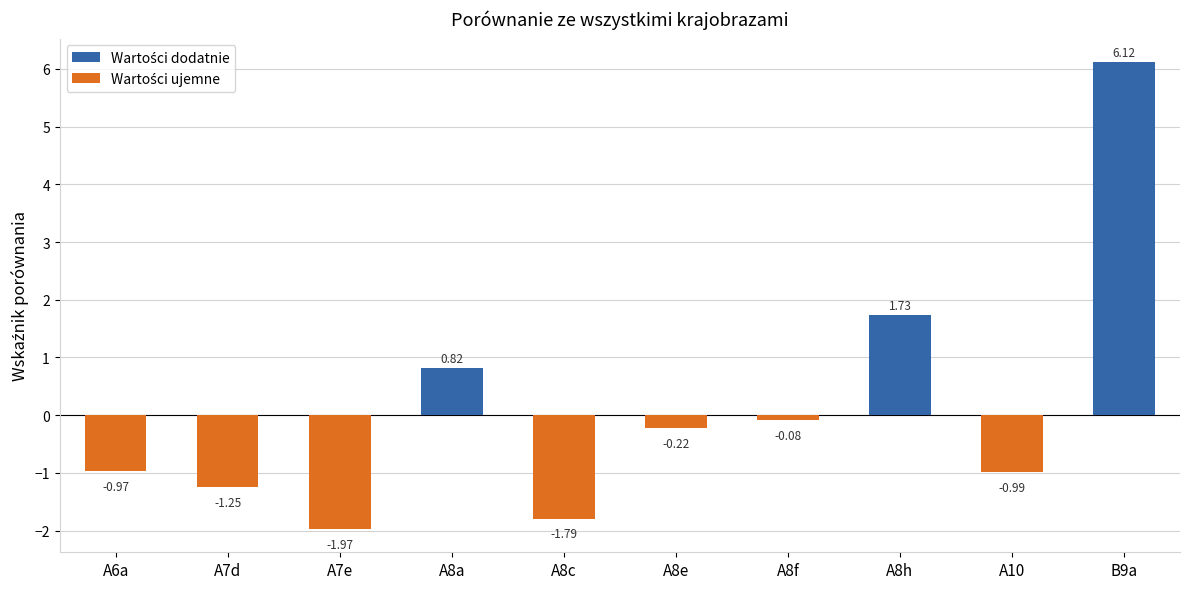

Rank the categories by value from highest to lowest.

B9a, A8h, A8a, A8f, A8e, A6a, A10, A7d, A8c, A7e